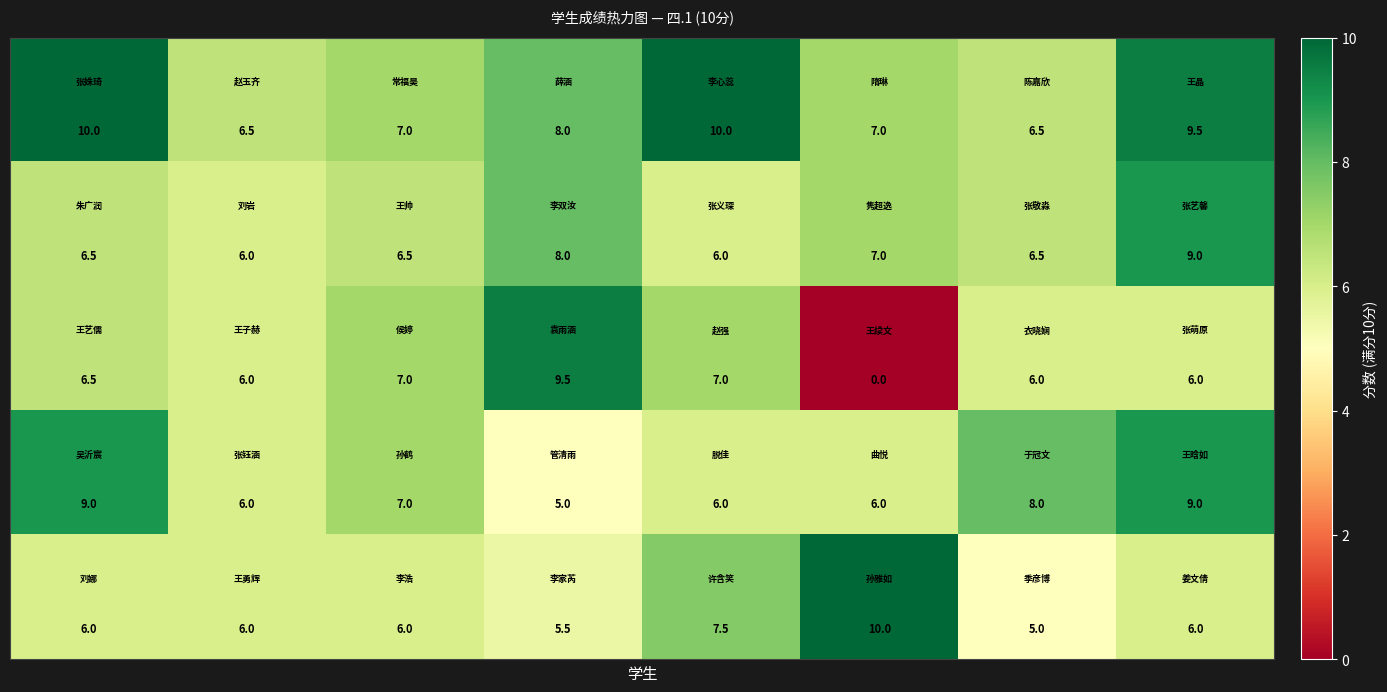

What is the maximum value shown in the chart?

10.0